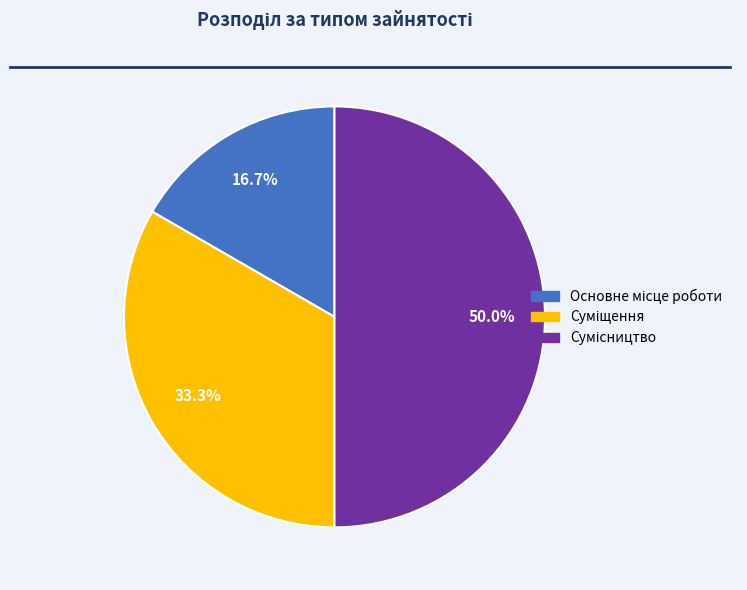

Is it true that Основне місце роботи is 11% of the pie?

False